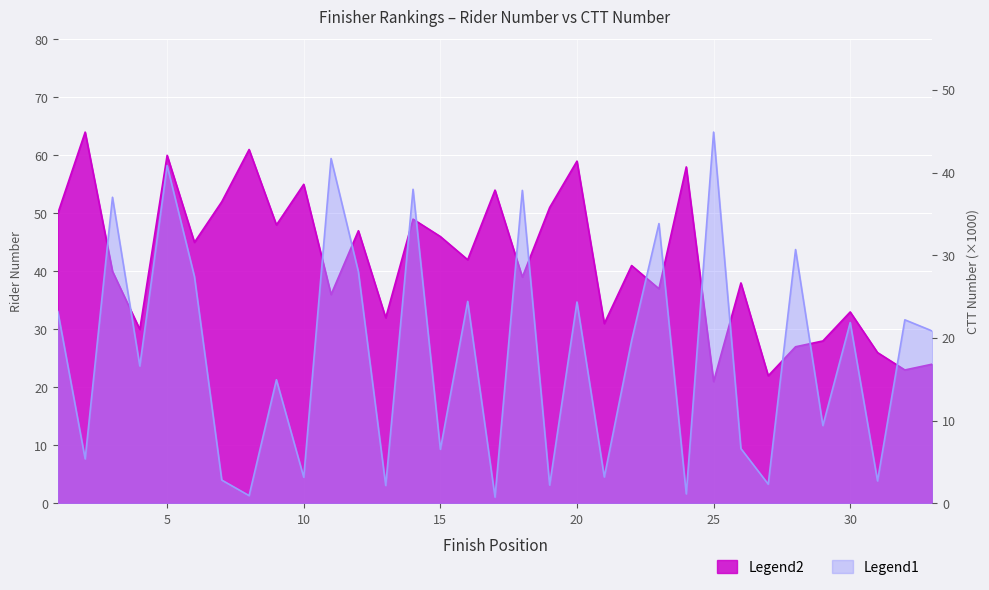

Reading left to right, what are all the values shown in this chart?

number: 1=50.0	2=64.0	3=40.0	4=30.0	5=60.0	6=45.0	7=52.0	8=61.0	9=48.0	10=55.0	11=36.0	12=47.0	13=32.0	14=49.0	15=46.0	16=42.0	17=54.0	18=39.0	19=51.0	20=59.0	21=31.0	22=41.0	23=37.0	24=58.0	25=21.0	26=38.0	27=22.0	28=27.0	29=28.0	30=33.0	31=26.0	32=23.0	33=24.0
ctt_number: 1=23.2	2=5.4	3=37.0	4=16.6	5=40.9	6=27.4	7=2.8	8=0.9	9=15.0	10=3.2	11=41.7	12=28.0	13=2.2	14=38.0	15=6.5	16=24.4	17=0.8	18=37.9	19=2.2	20=24.4	21=3.2	22=19.7	23=33.8	24=1.2	25=44.9	26=6.6	27=2.3	28=30.7	29=9.4	30=21.9	31=2.7	32=22.2	33=20.9